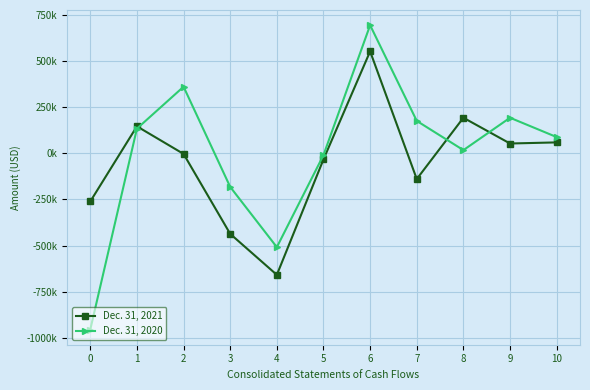

How many intersections are there between Dec. 31, 2020 and Dec. 31, 2021?

3